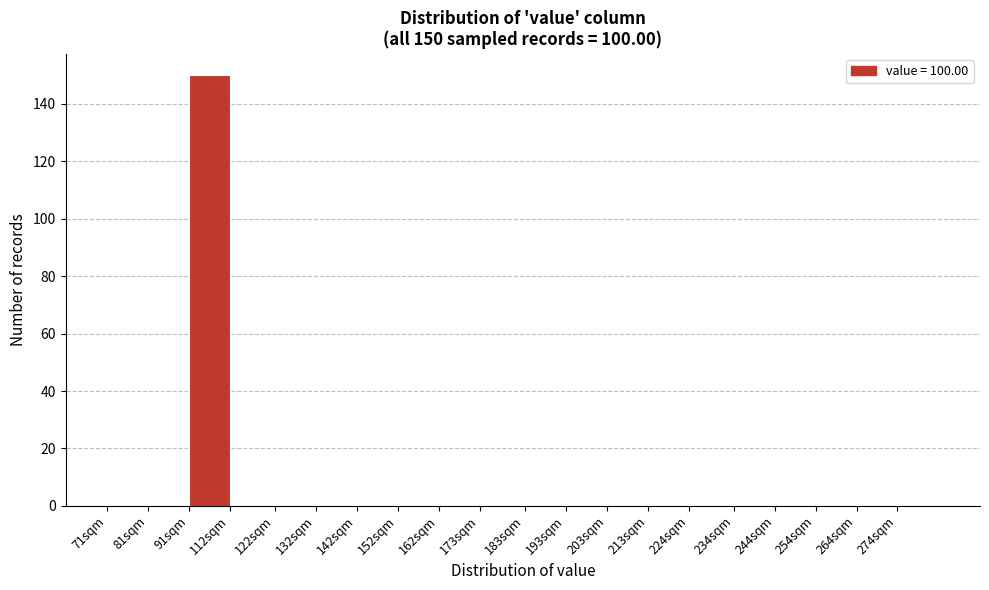

Reading left to right, what are all the values shown in this chart?

71sqm=0	81sqm=0	91sqm=150	112sqm=0	122sqm=0	132sqm=0	142sqm=0	152sqm=0	162sqm=0	173sqm=0	183sqm=0	193sqm=0	203sqm=0	213sqm=0	224sqm=0	234sqm=0	244sqm=0	254sqm=0	264sqm=0	274sqm=0